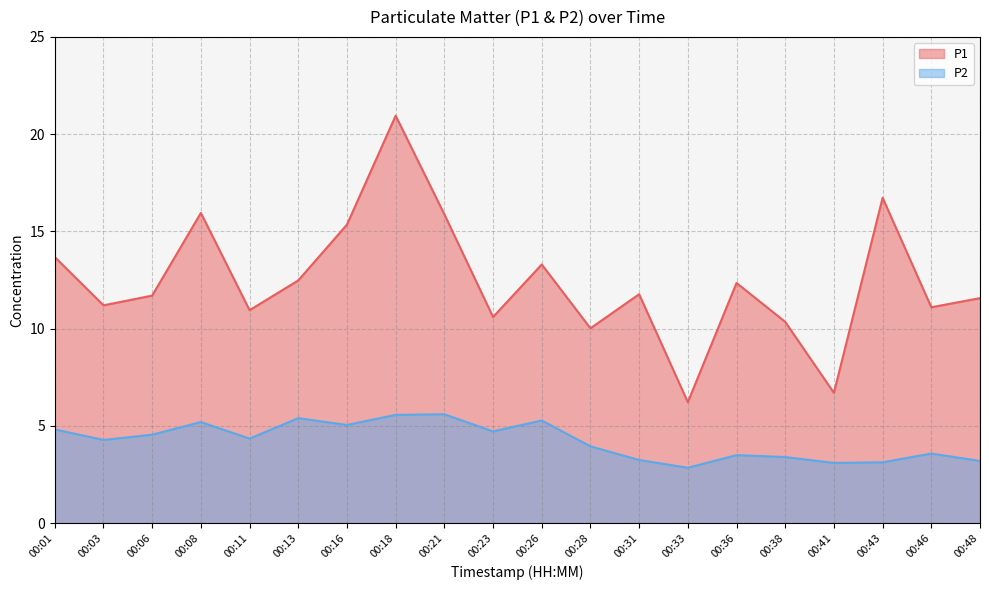

The P1 series shows 4.3 at 00:18. True or false?

False